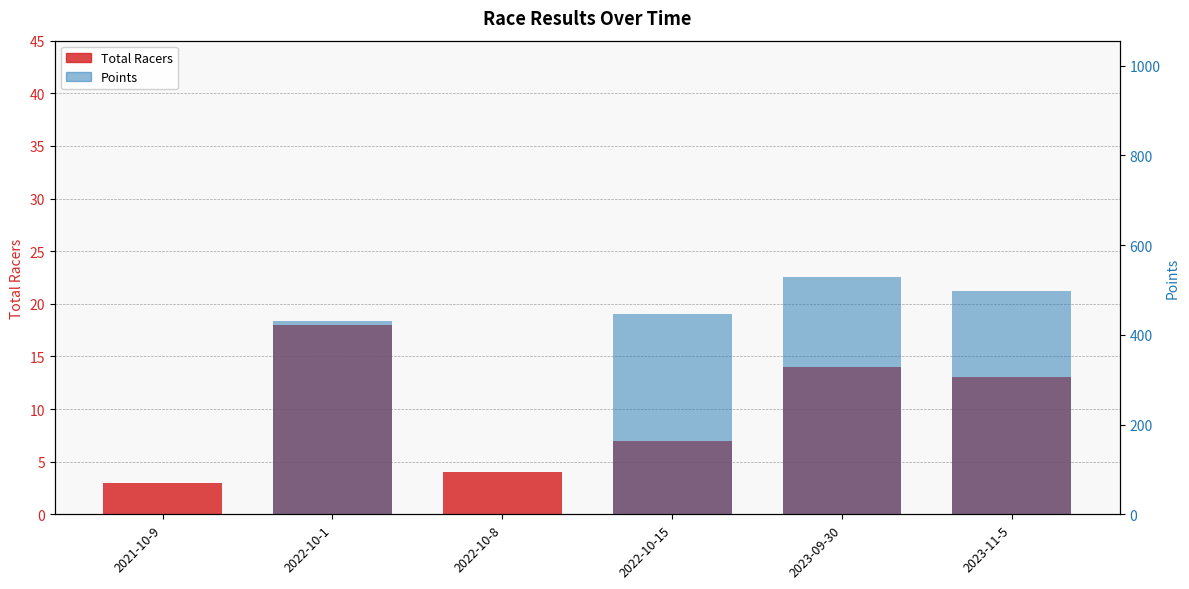

How many distinct data groups are displayed?

2